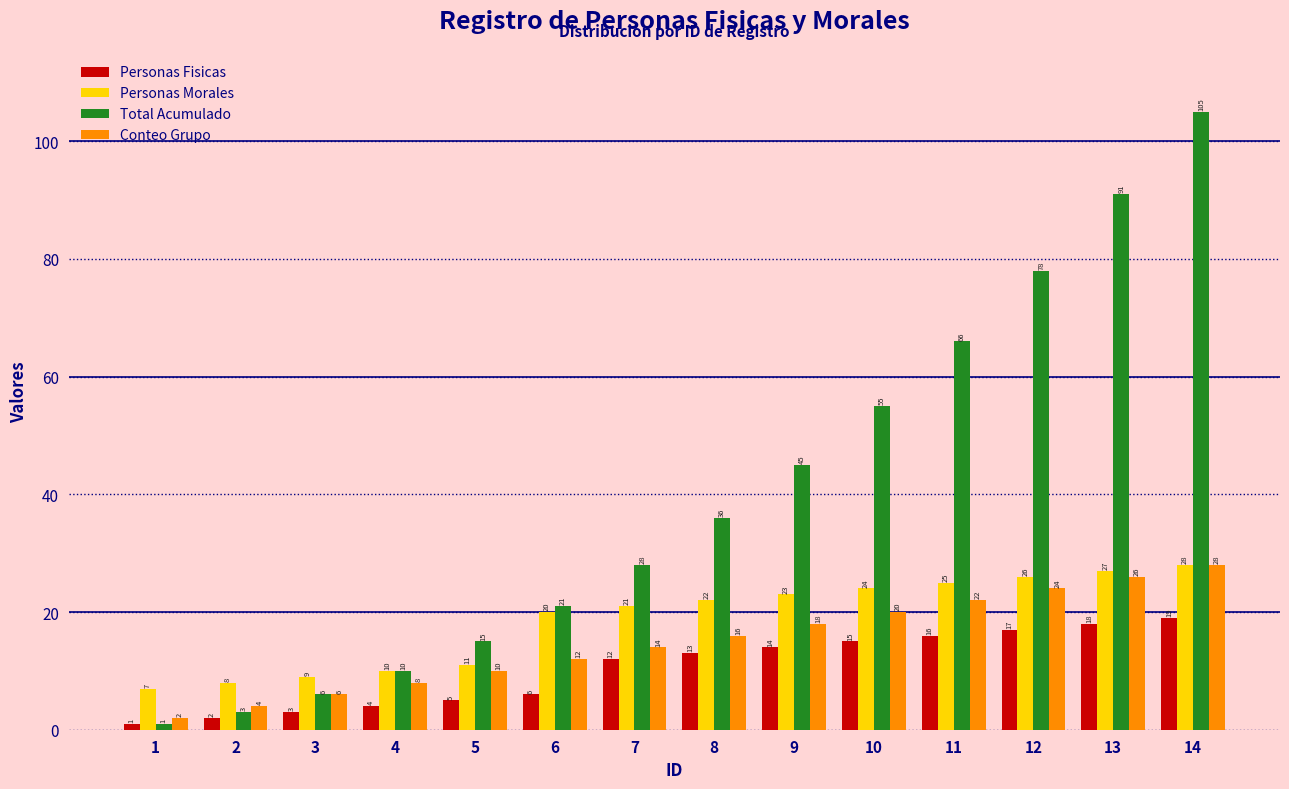

The Total Acumulado series shows 45 at 9. True or false?

True